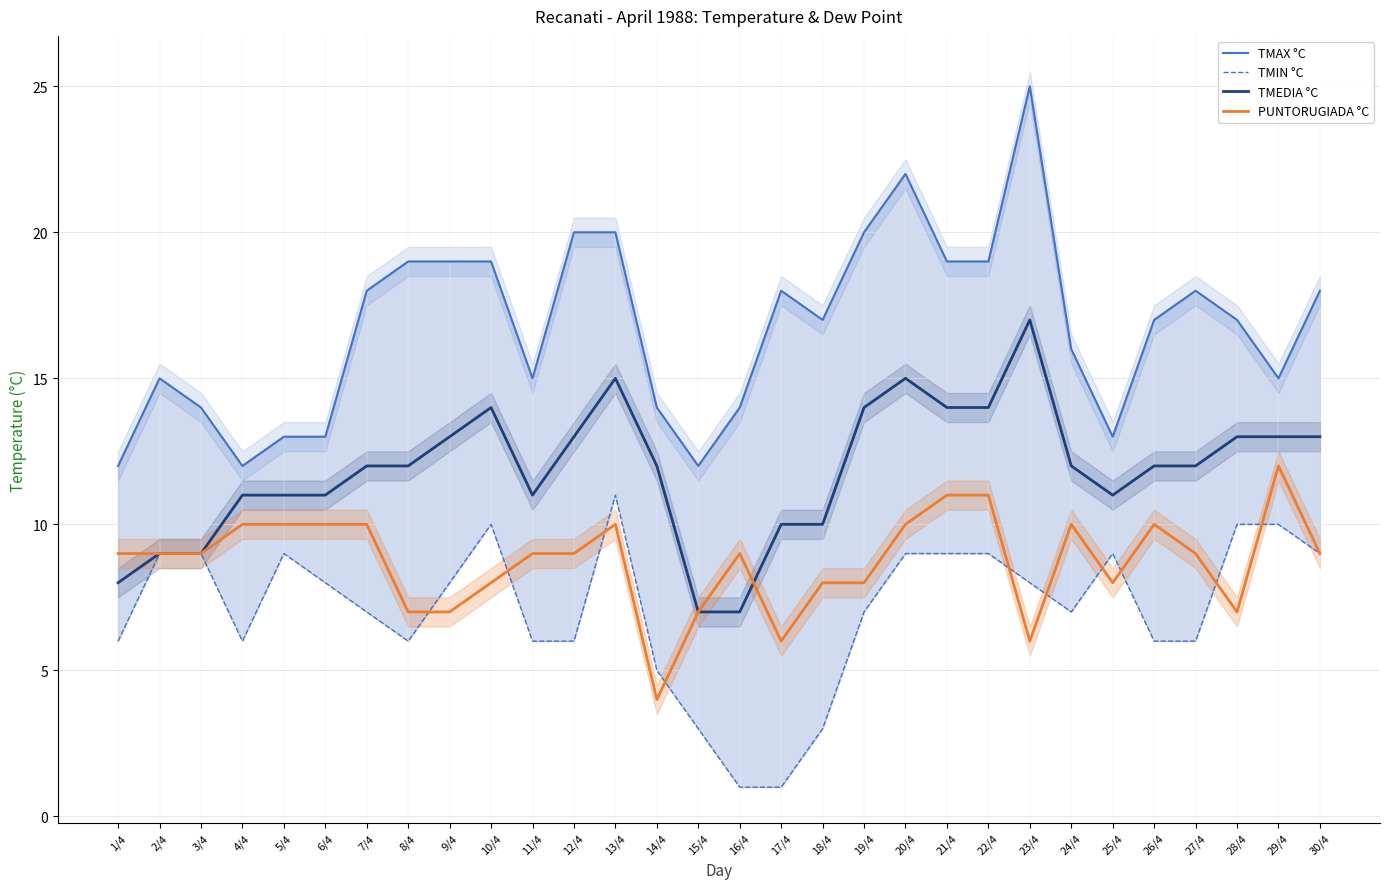

What is the lowest value of the TMAX °C series?

12